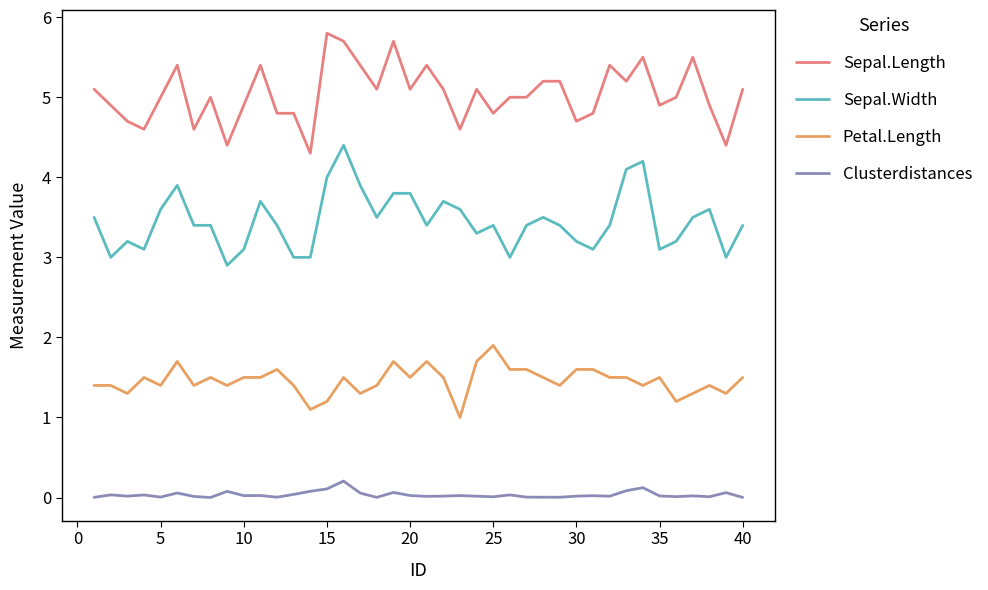

Which series has the largest total across all categories?

Sepal.Length